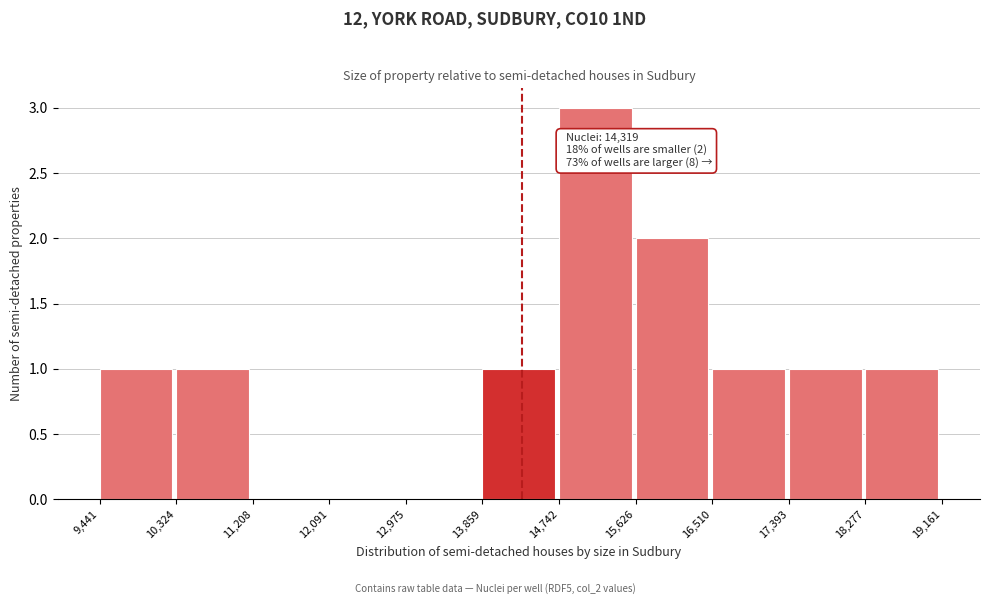

Which range on the x-axis has the tallest bar?

14,742 to 15,626